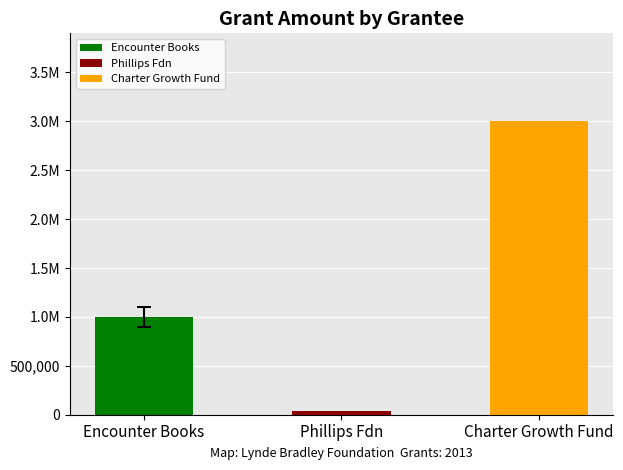

What value does the Grant Amount series have at Charter Growth Fund?

3000000